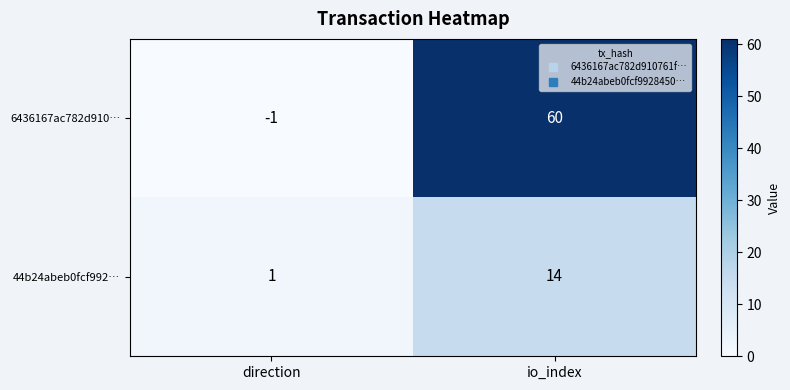

How many data points does each series have?

2